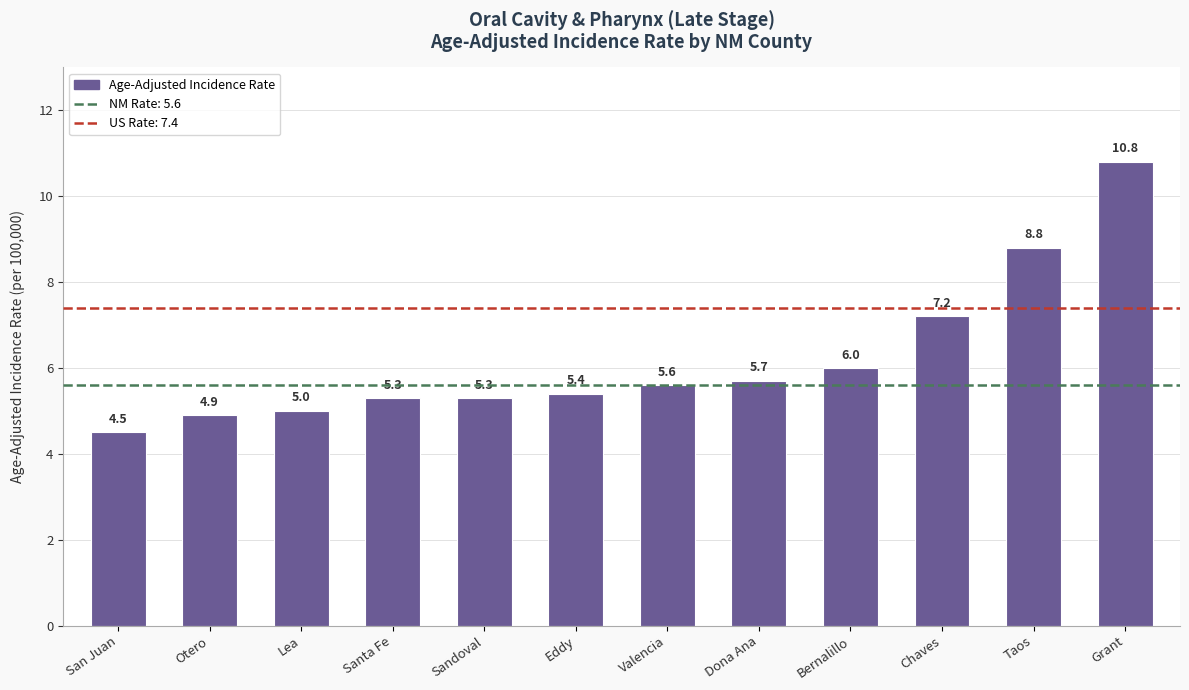

At which label is the value closest to 7?

Chaves